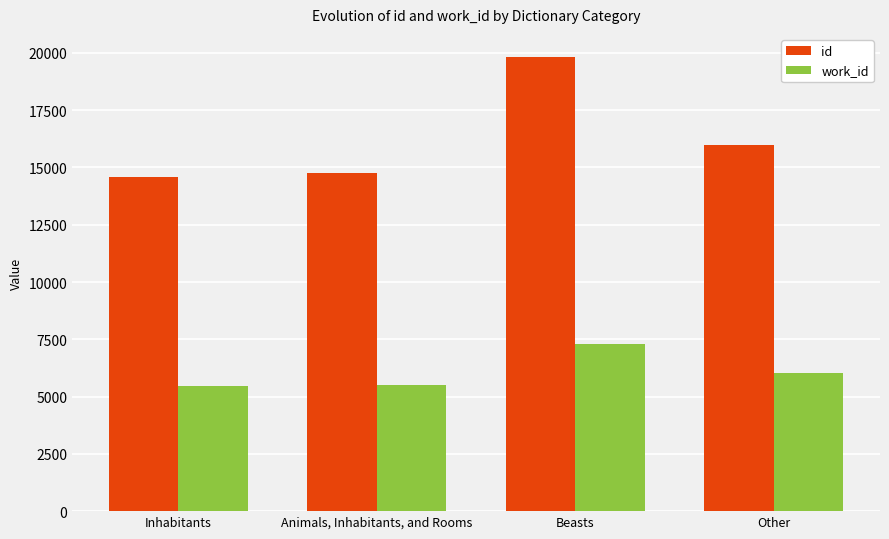

How many values in the id series are below 15990?

2